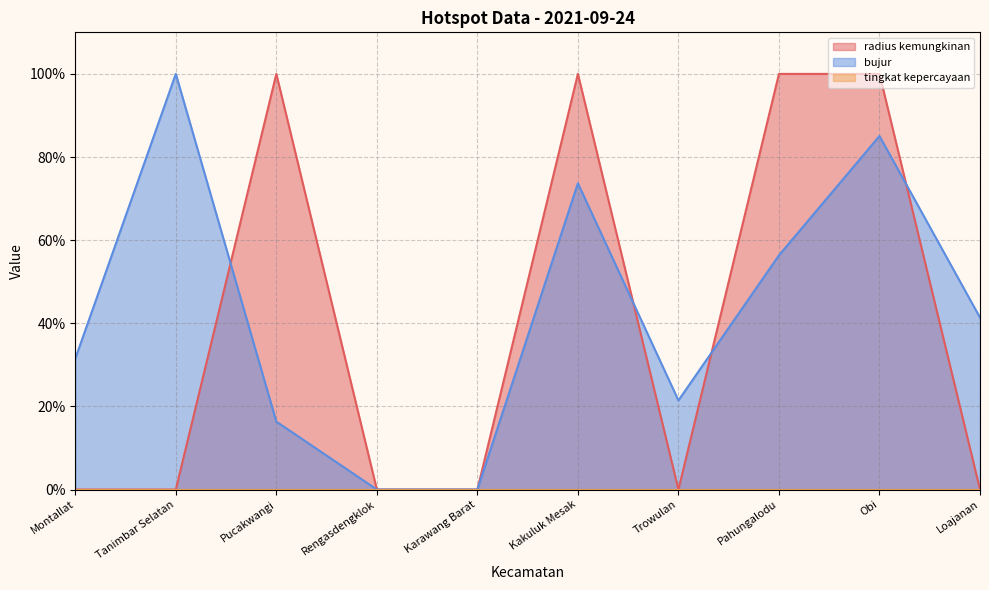

How many intersections are there between bujur and radius kemungkinan?

5